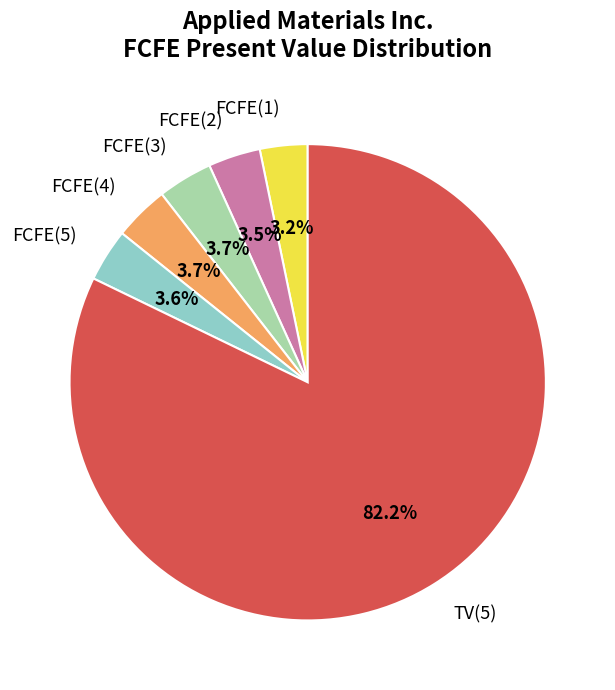

Do FCFE(3) and FCFE(5) together represent more than half of the pie?

No